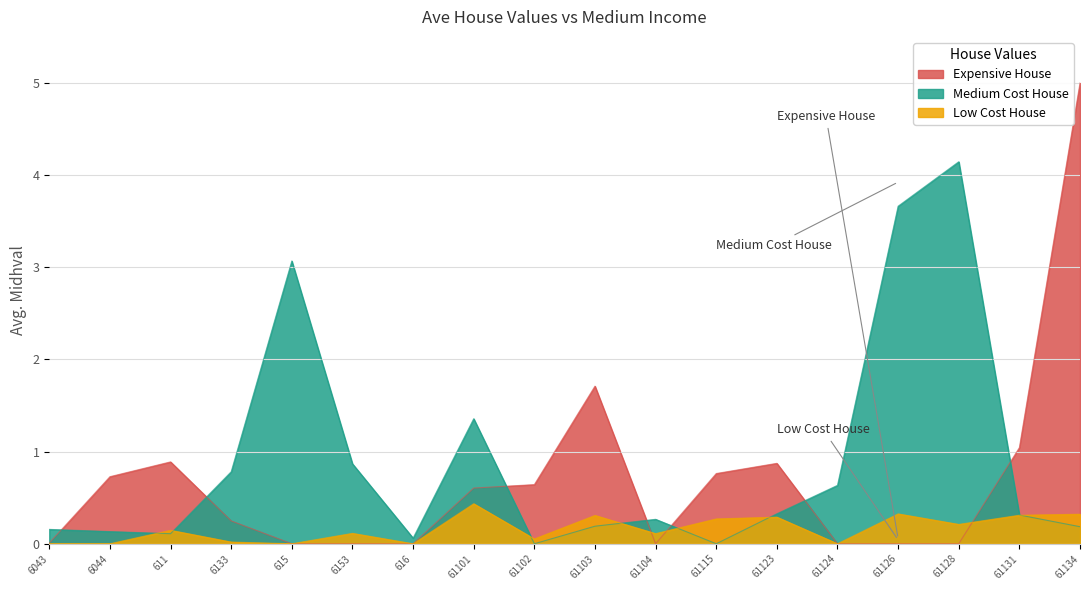

Which label corresponds to the smallest value in the chart?

615